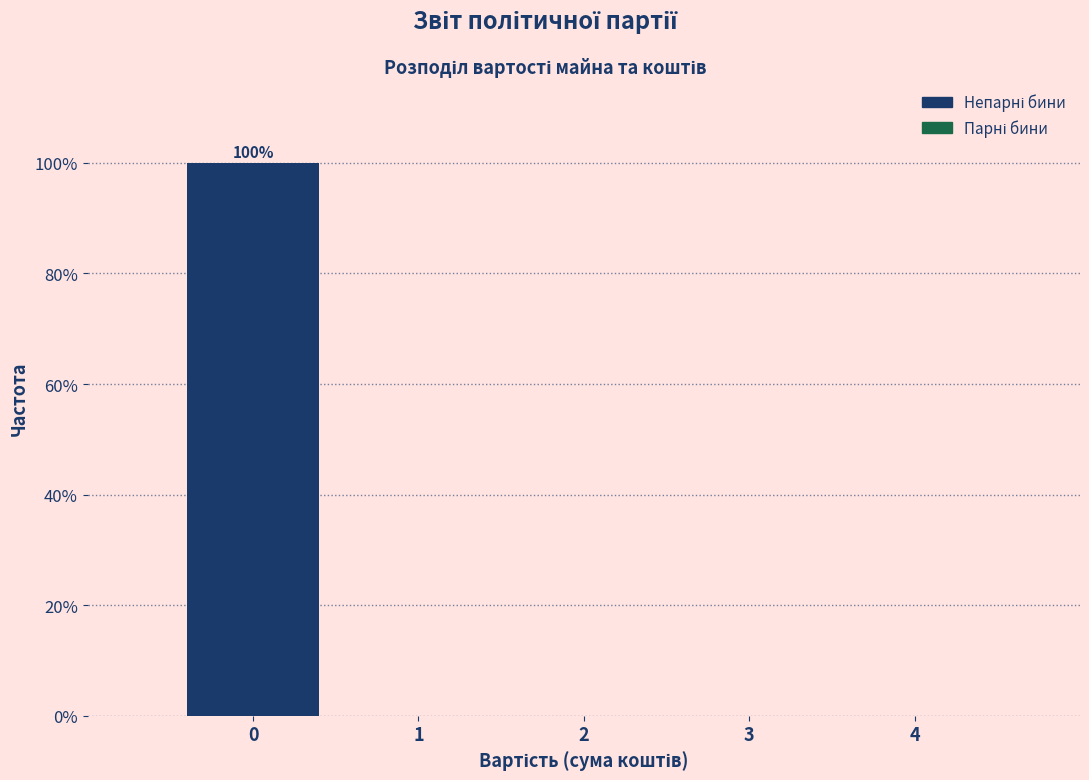

Over which range of the x-axis is the bar tallest?

-0.5 to 0.5